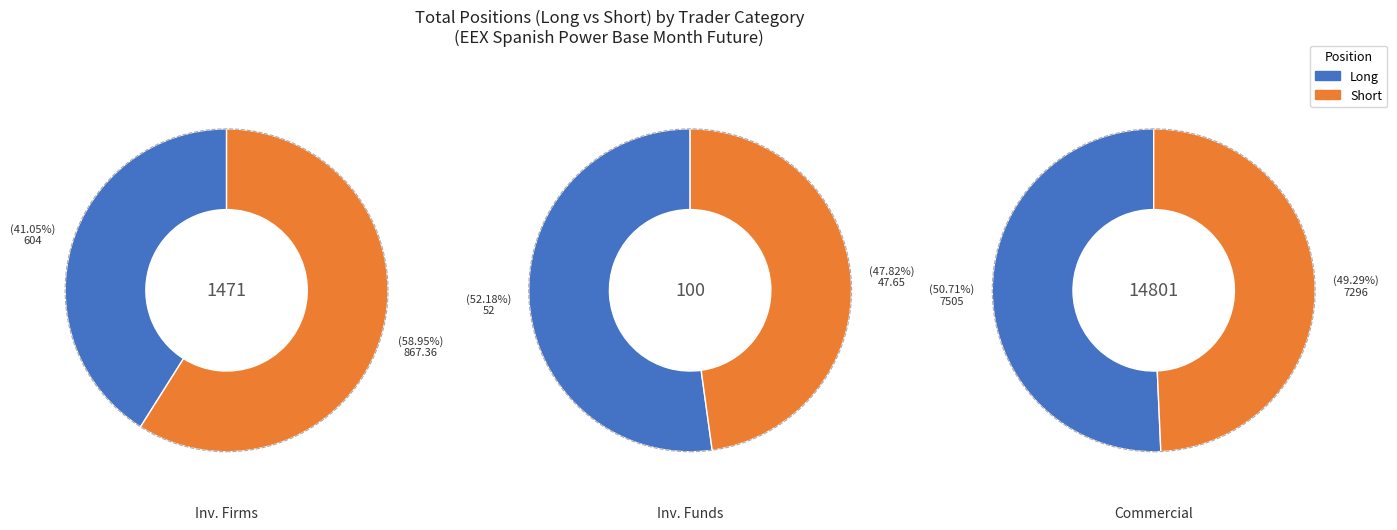

Rank the series by their average value, from highest to lowest.

Short, Long